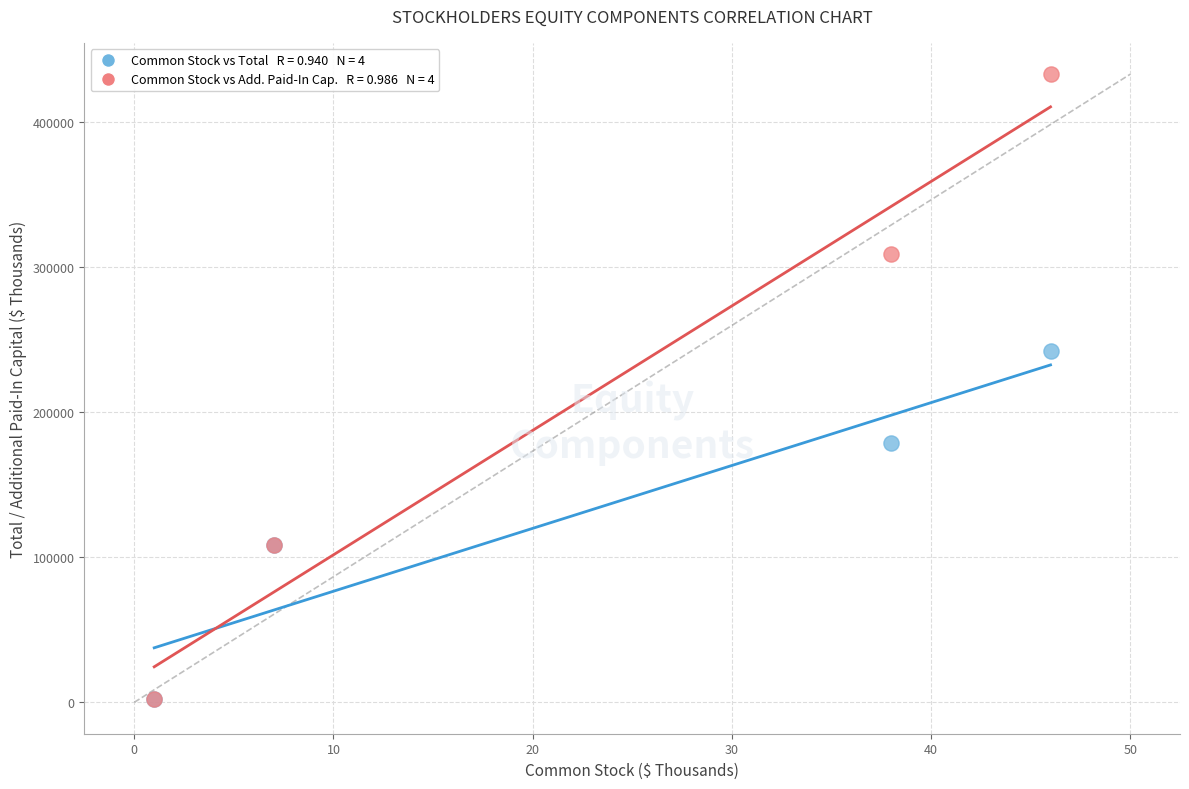

Across all series, what Y value is closest to 217459?

242300